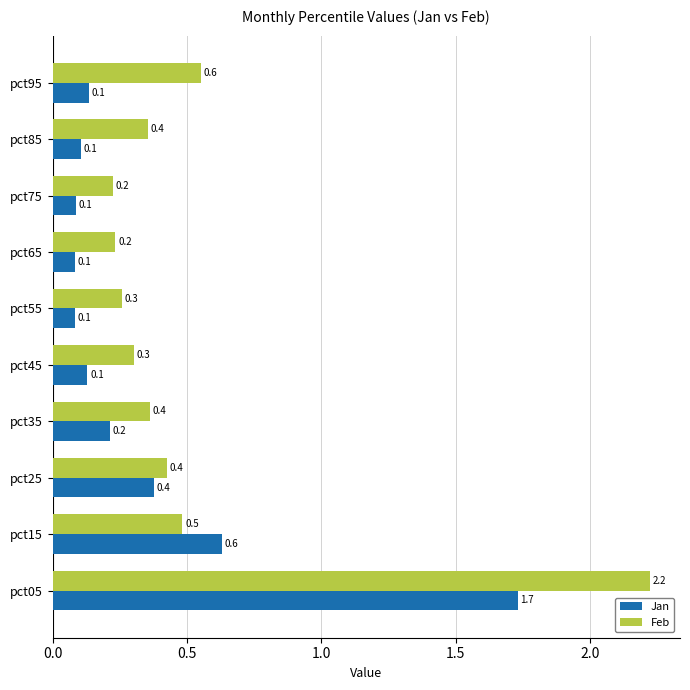

Between pct55 and pct85, which series saw the biggest shift?

Feb